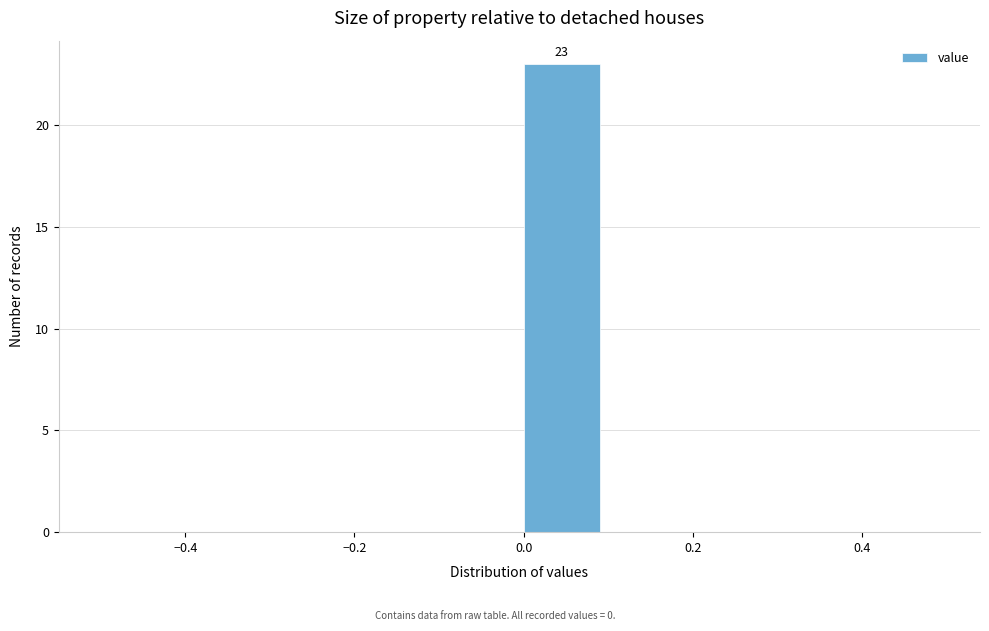

Over which range of the x-axis is the bar tallest?

0.0 to 0.1